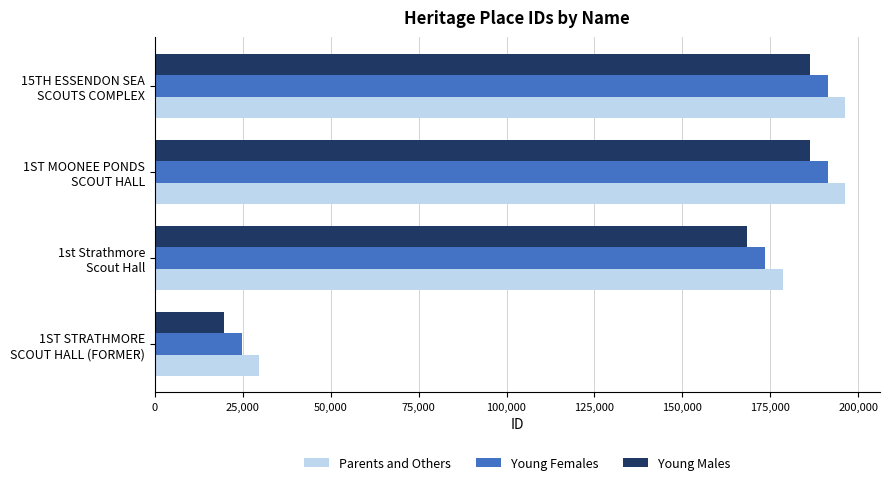

What is the sum of all Parents and Others values?

600774